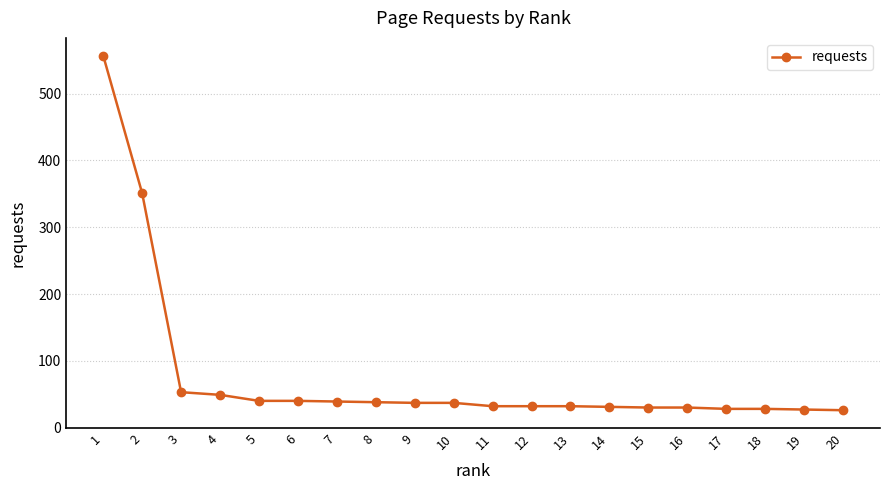

Approximately how many times larger is the value at 14 compared to 7?

0.8